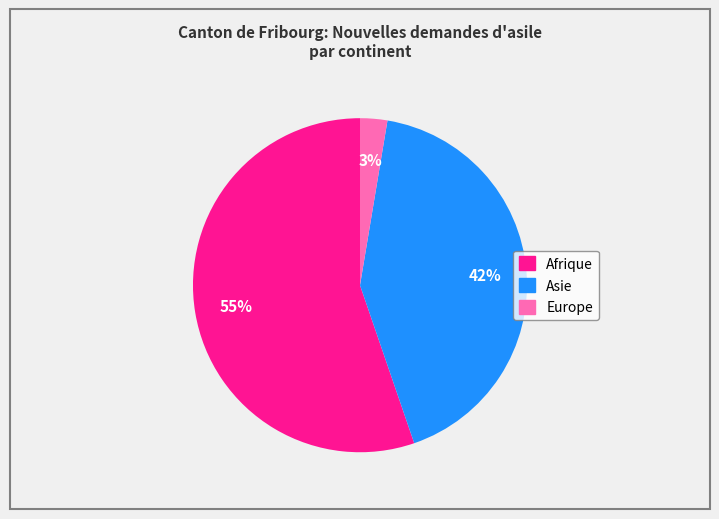

To the nearest percent, what is the average slice percentage?

33%